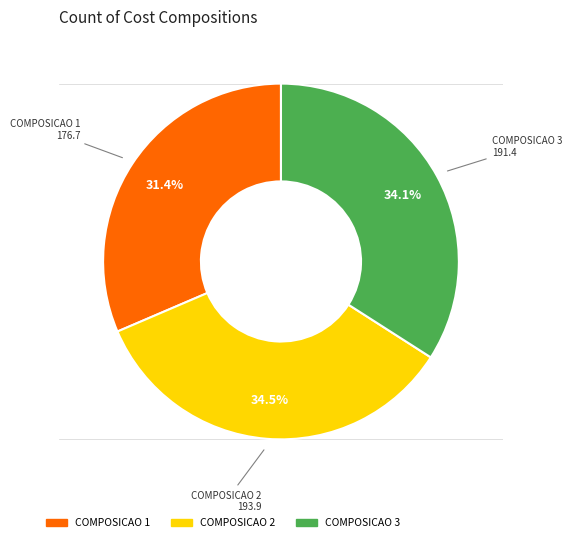

Between COMPOSICAO 2 and COMPOSICAO 1, which is larger?

COMPOSICAO 2